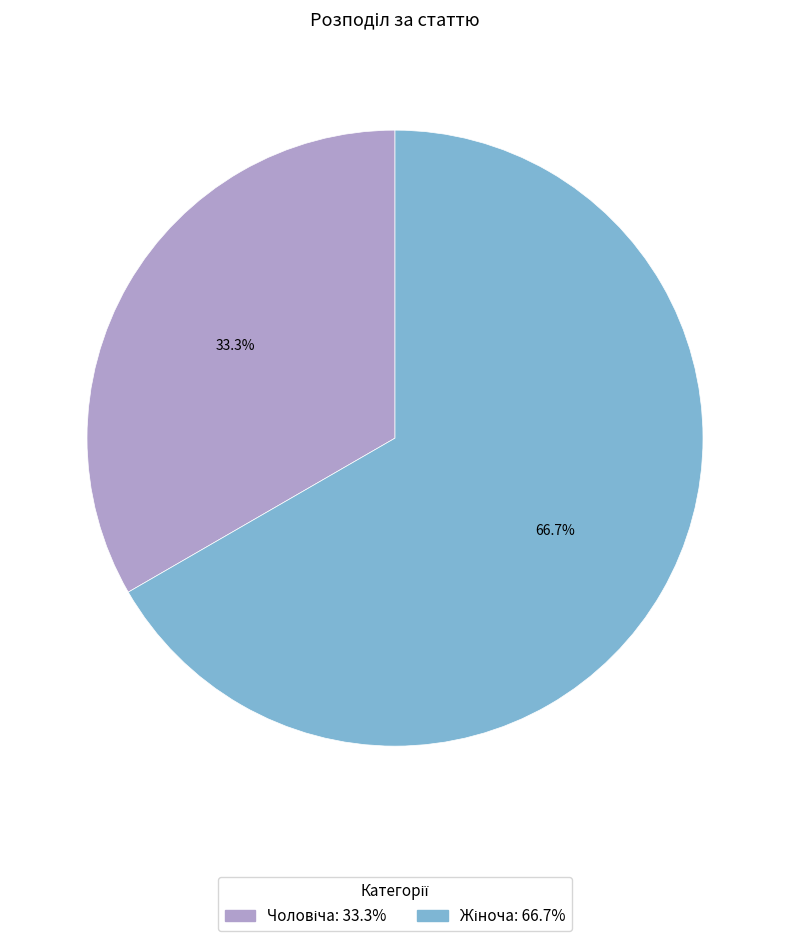

To the nearest percent, what is the difference between the largest and smallest slice percentages?

33%